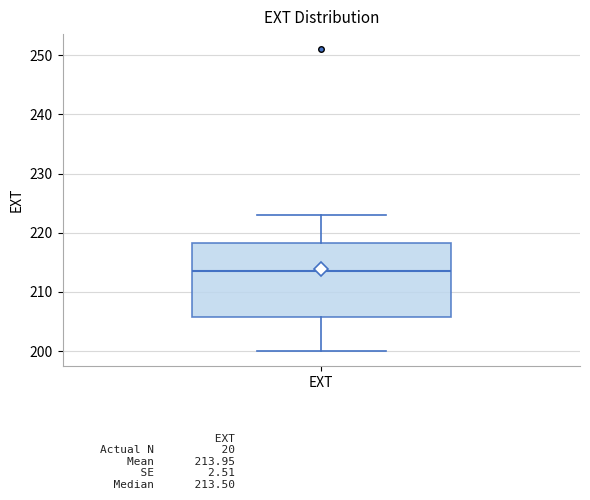

Where does the median line of the box for EXT sit on the y-axis? The values are not printed on the chart, so give them approximately, as read against the axis.

214